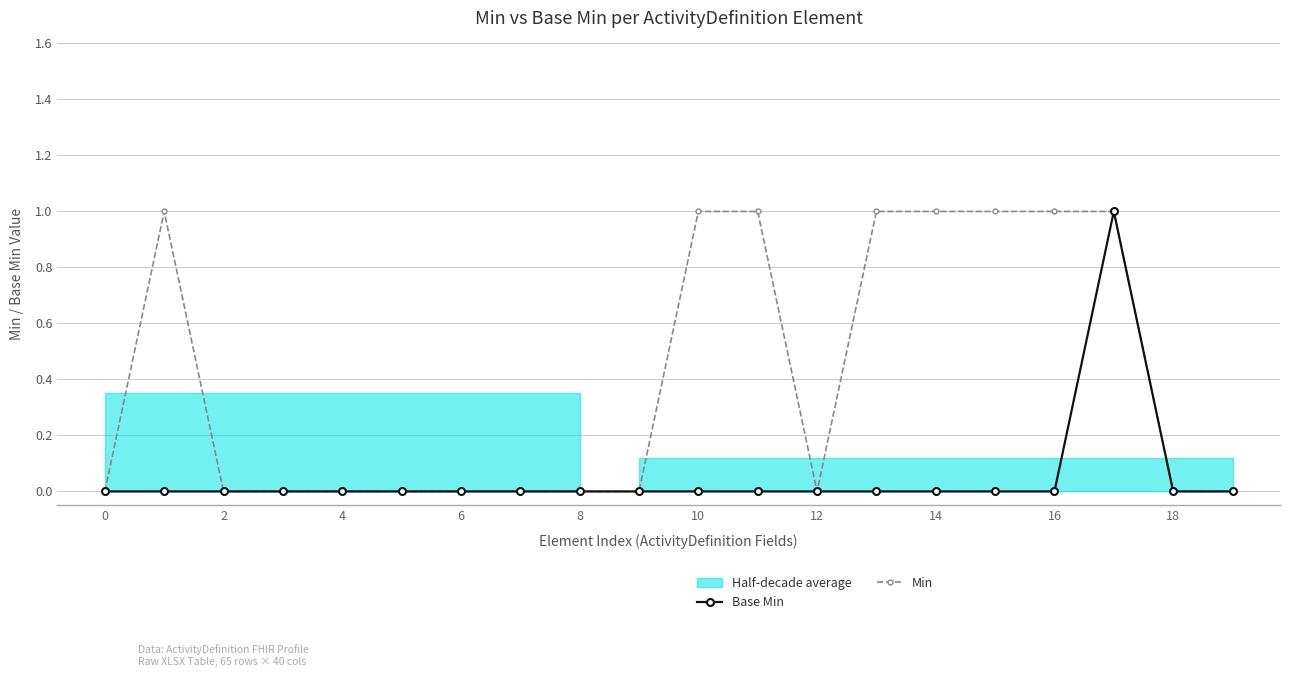

True or false: Base Min has a value of 0 at 11.

True